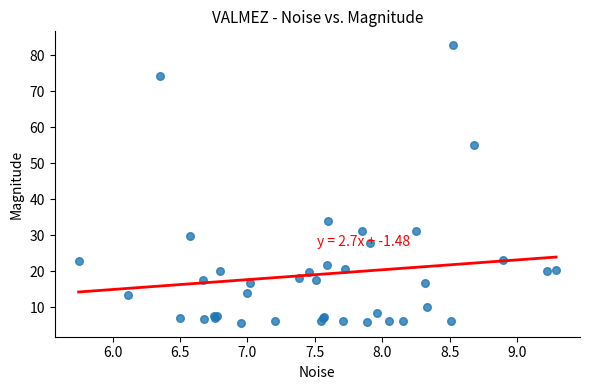

What Y value in the scatter plot is closest to 44?

34.0